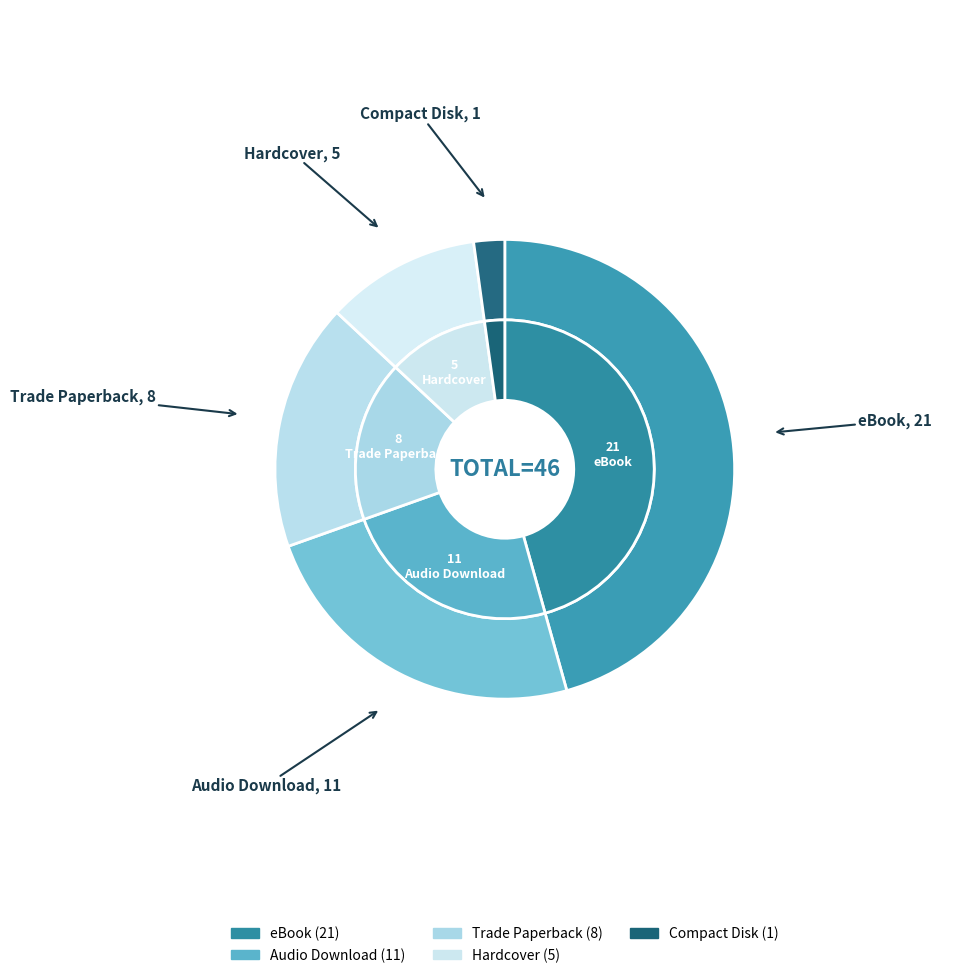

Is it true that Hardcover is 11% of the pie?

True